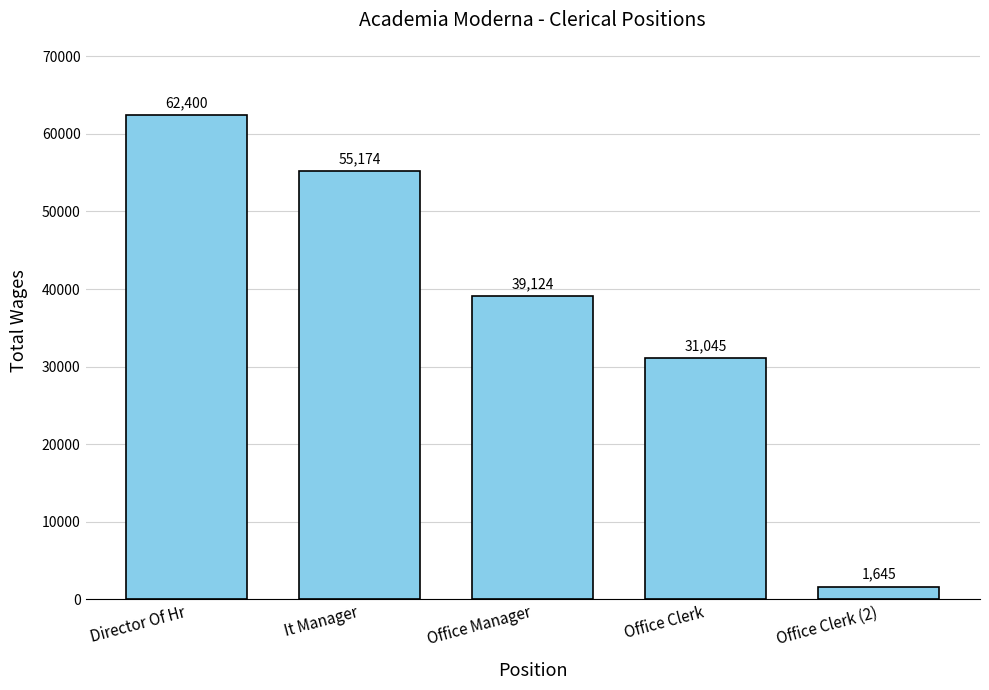

What is the value of the 3rd bar from the left?

39124